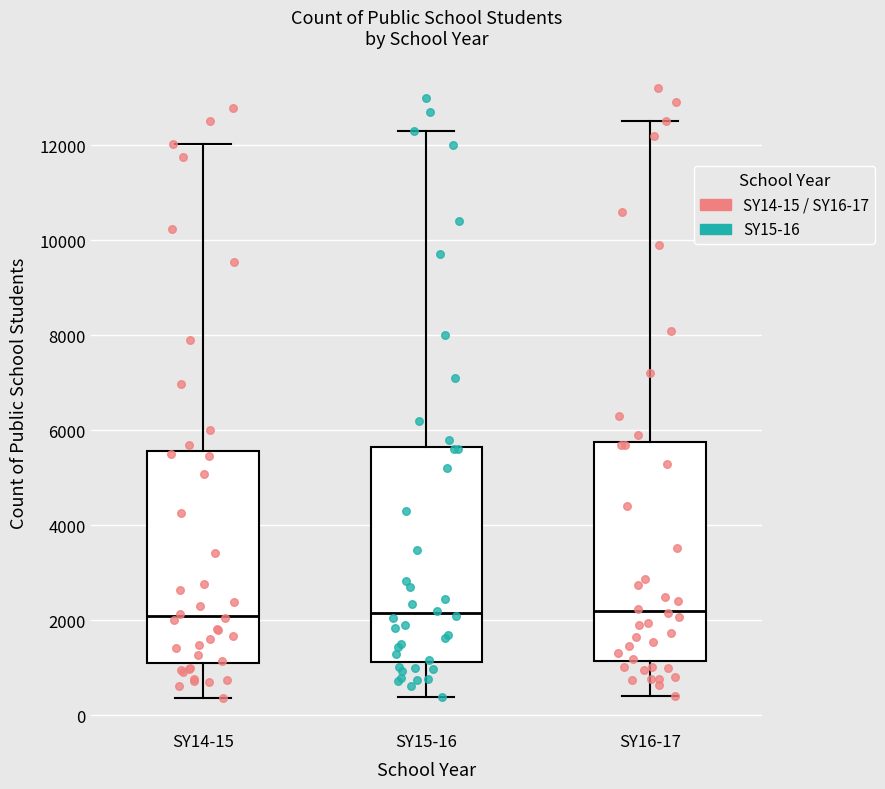

Reading left to right, transcribe this box plot: for each box, give where its median line is, the range the box spans, and where its two whiskers end, as read against the y-axis. The values are not printed on the chart, so give them approximately, as read against the axis.

SY14-15: median 2000, box 1200 to 5600, whiskers 400 to 12000
SY15-16: median 2200, box 1200 to 5600, whiskers 400 to 12400
SY16-17: median 2200, box 1200 to 5800, whiskers 400 to 12600